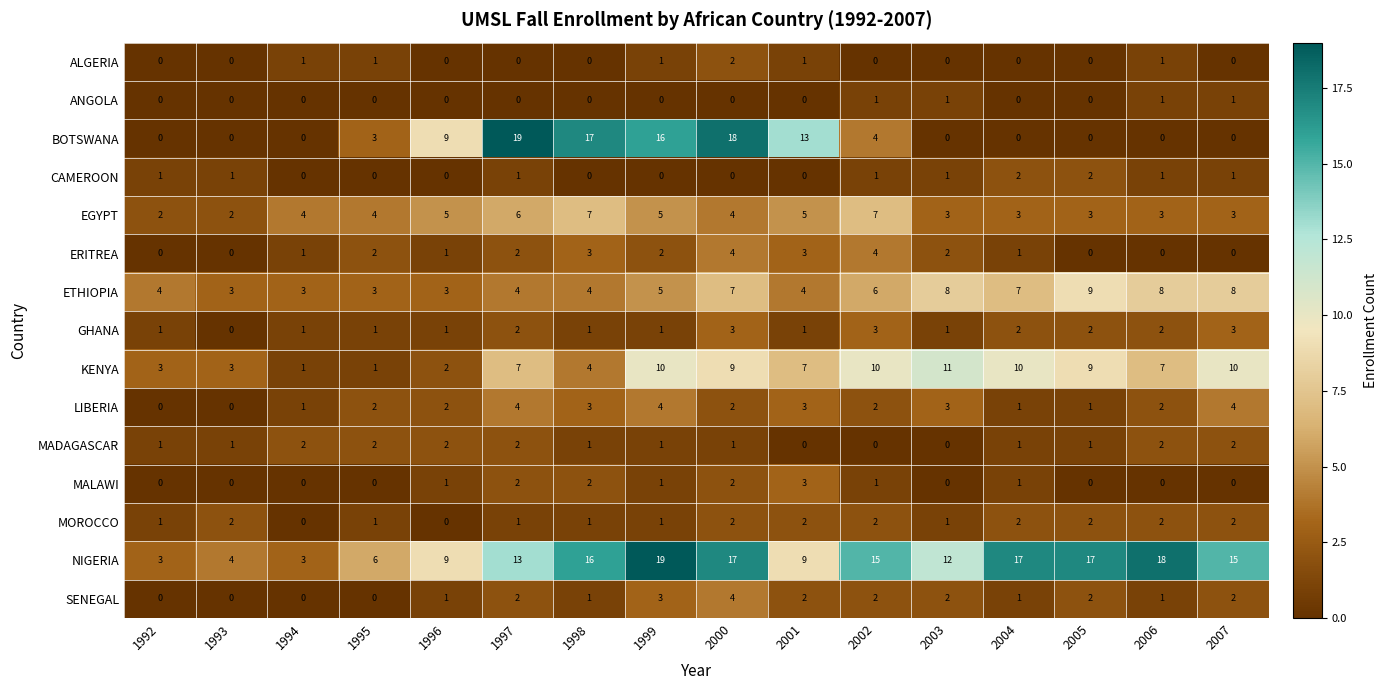

Where does the NIGERIA series first go above 15?

1998